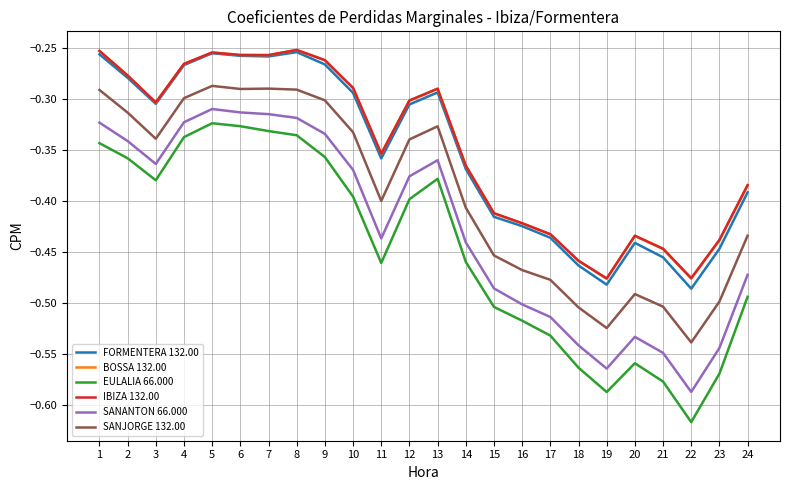

Does the chart have visible grid lines?

Yes